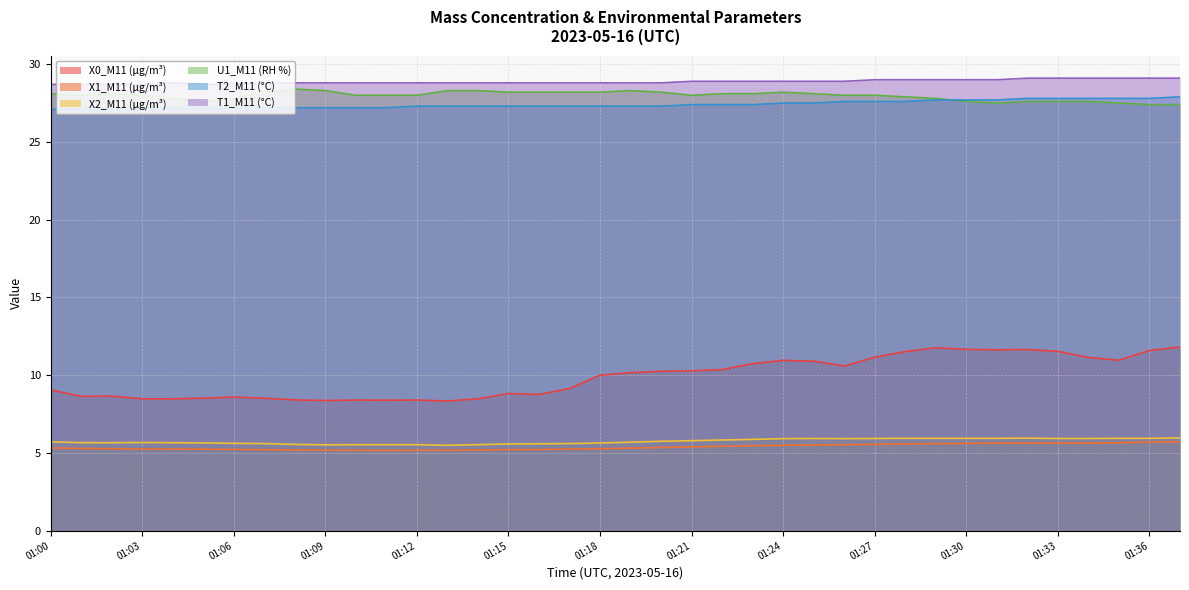

Between 01:07 and 01:18, which series saw the biggest shift?

X0_M11 (μg/m³)